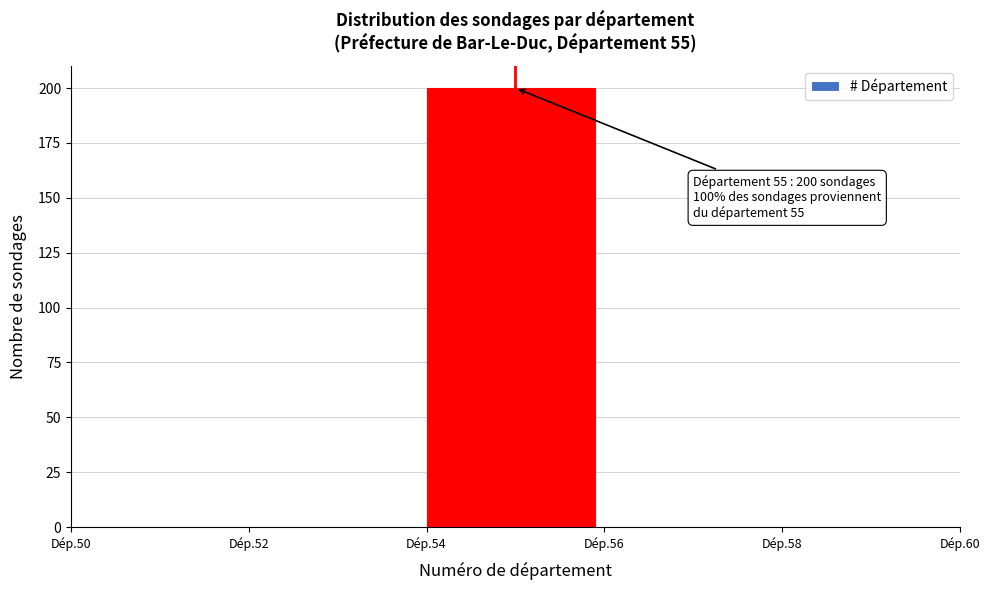

Reading right to left, extract all data points from this chart.

Dép.58=0	Dép.56=0	Dép.54=200	Dép.52=0	Dép.50=0